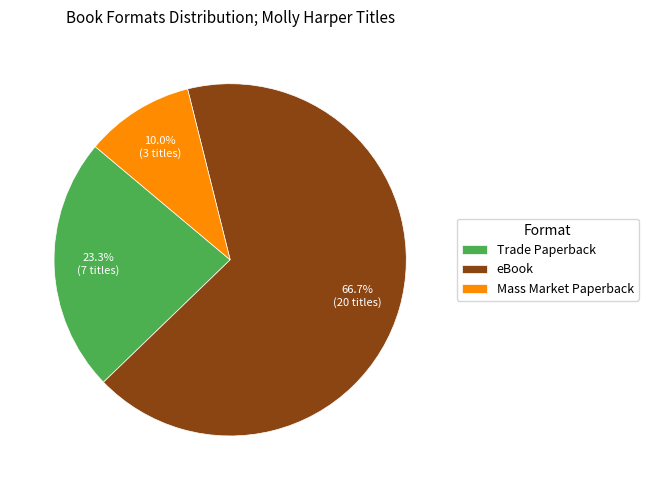

To the nearest percent, what is the combined percentage of eBook and Mass Market Paperback?

77%